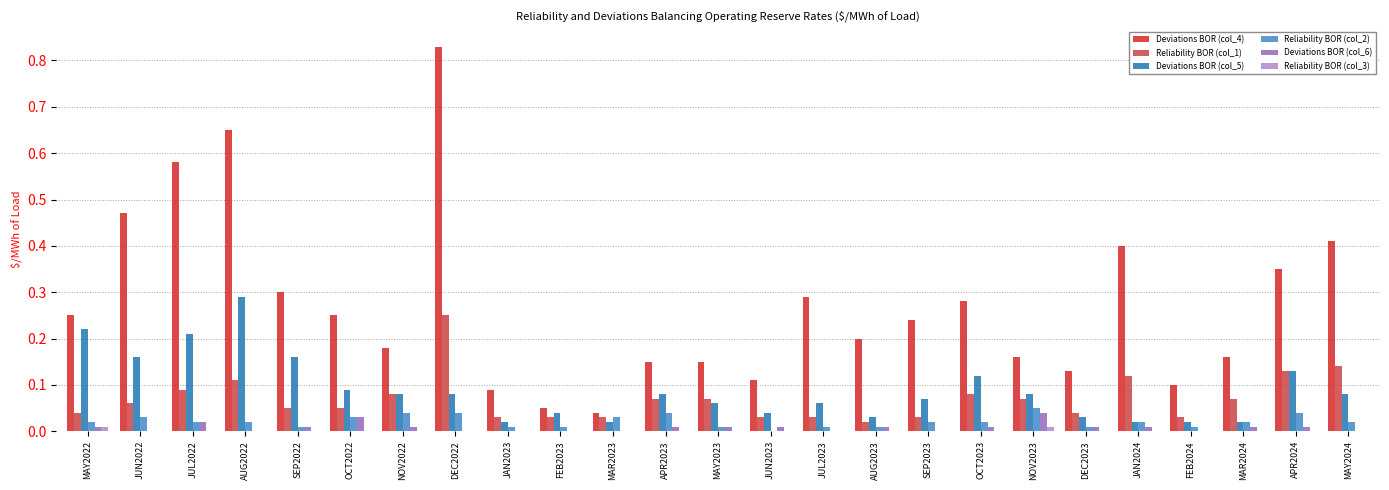

At which category is the sum across all series the highest?

DEC2022